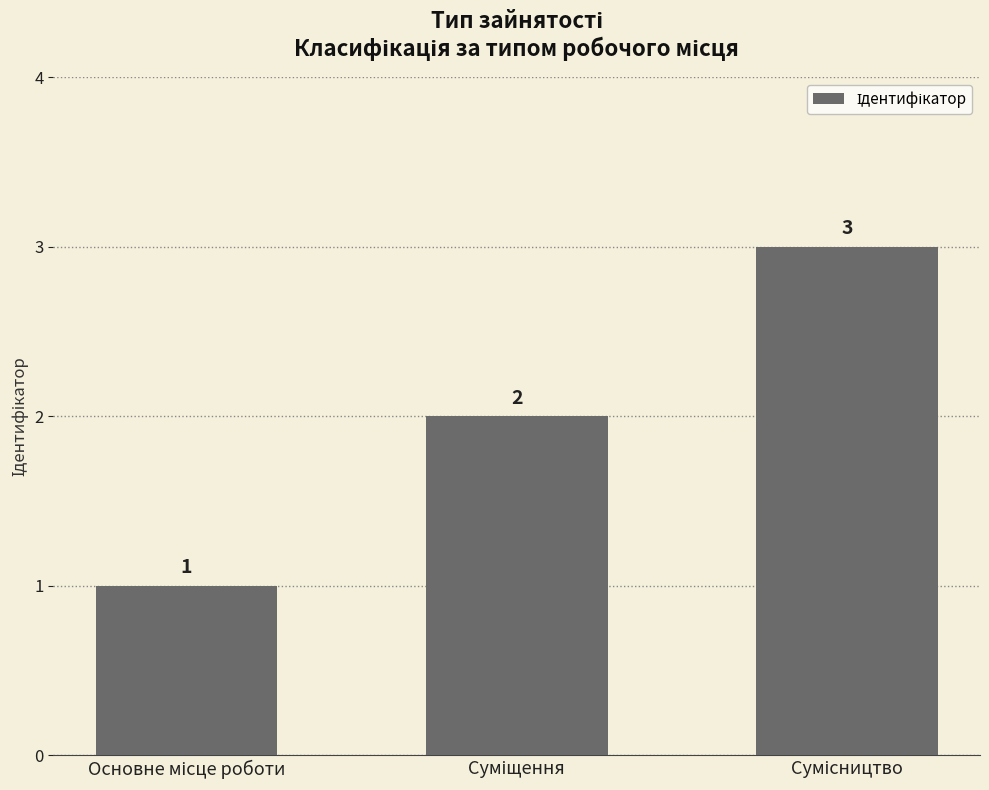

How many data points are less than 2?

1